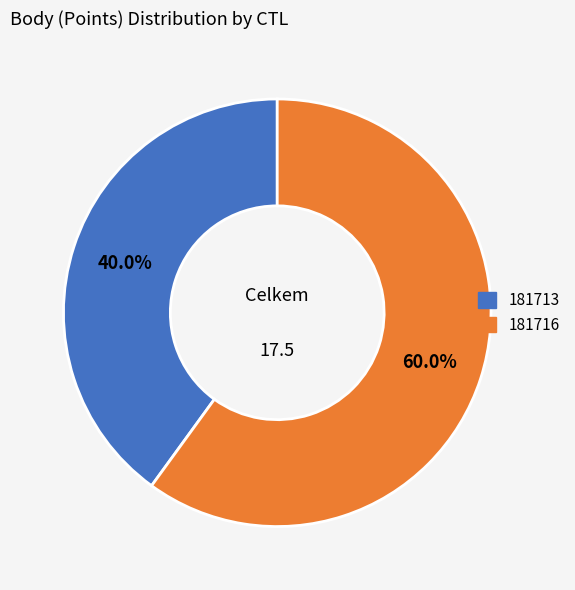

How many segments does this pie chart have?

2